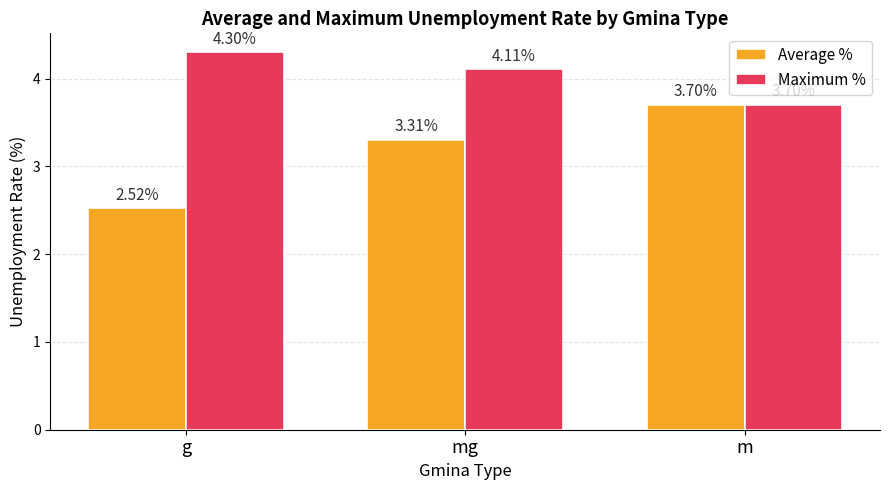

Which series has the widest spread of values?

Average %